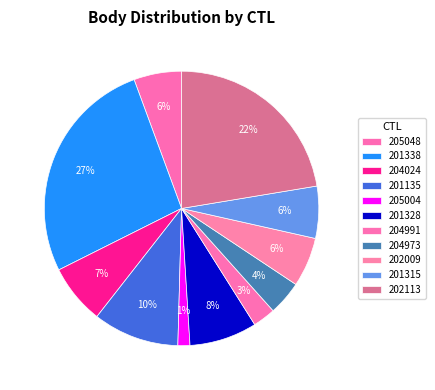

The 204024 slice represents 1% of the pie. True or false?

False